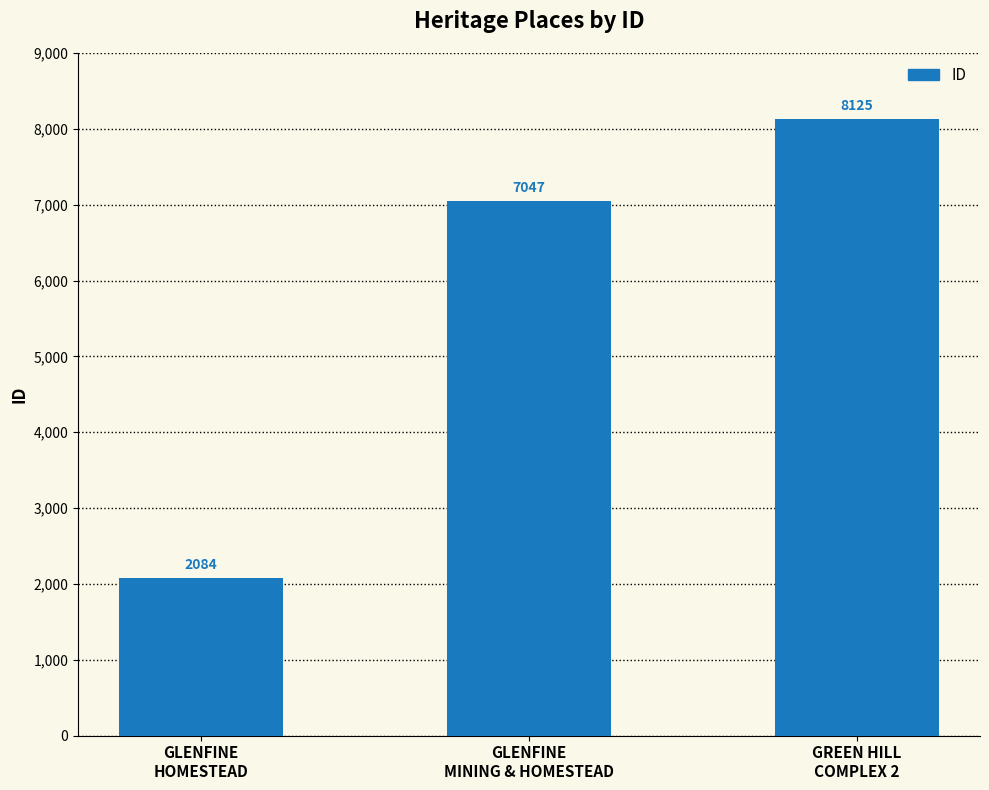

What is the average value?

5752